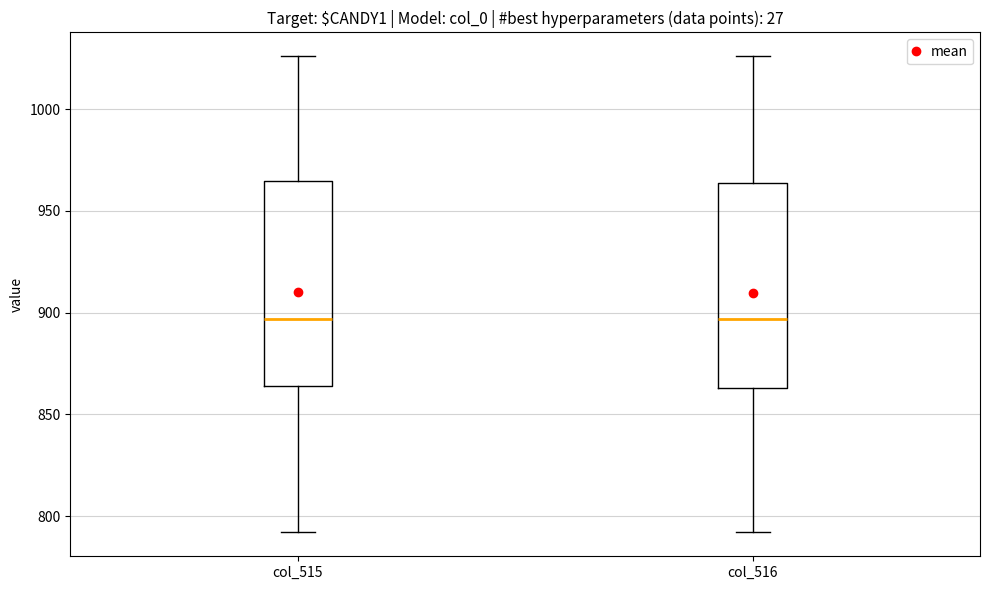

Reading left to right, transcribe this box plot: for each box, give where its median line is, the range the box spans, and where its two whiskers end, as read against the y-axis. The values are not printed on the chart, so give them approximately, as read against the axis.

col_515: median 895, box 865 to 965, whiskers 790 to 1025
col_516: median 895, box 865 to 965, whiskers 790 to 1025